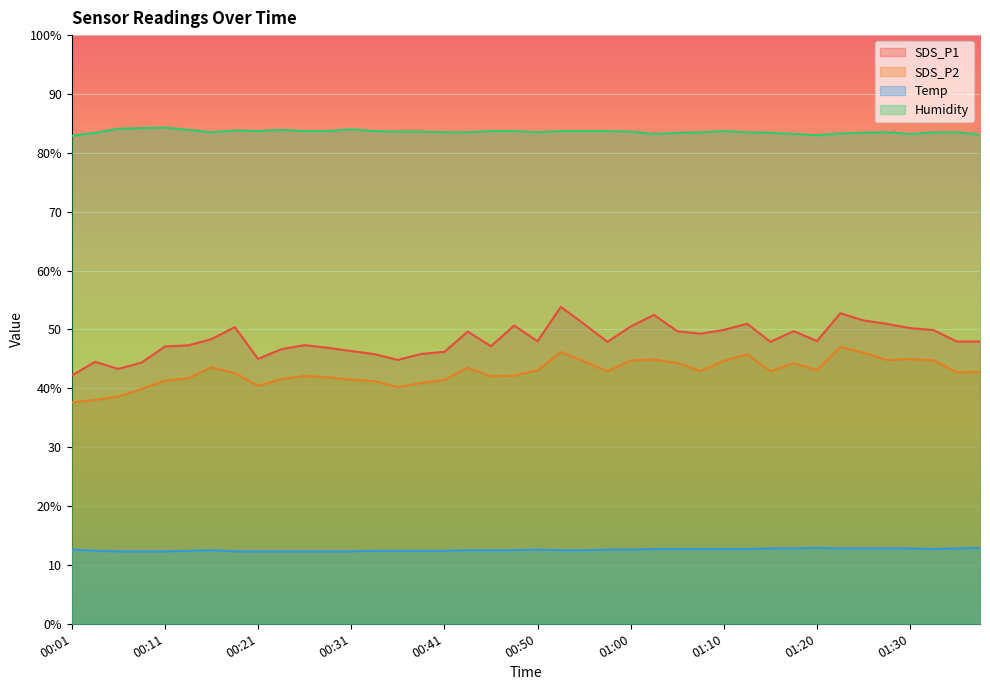

Which category has the lowest value in the SDS_P1 series?

00:01